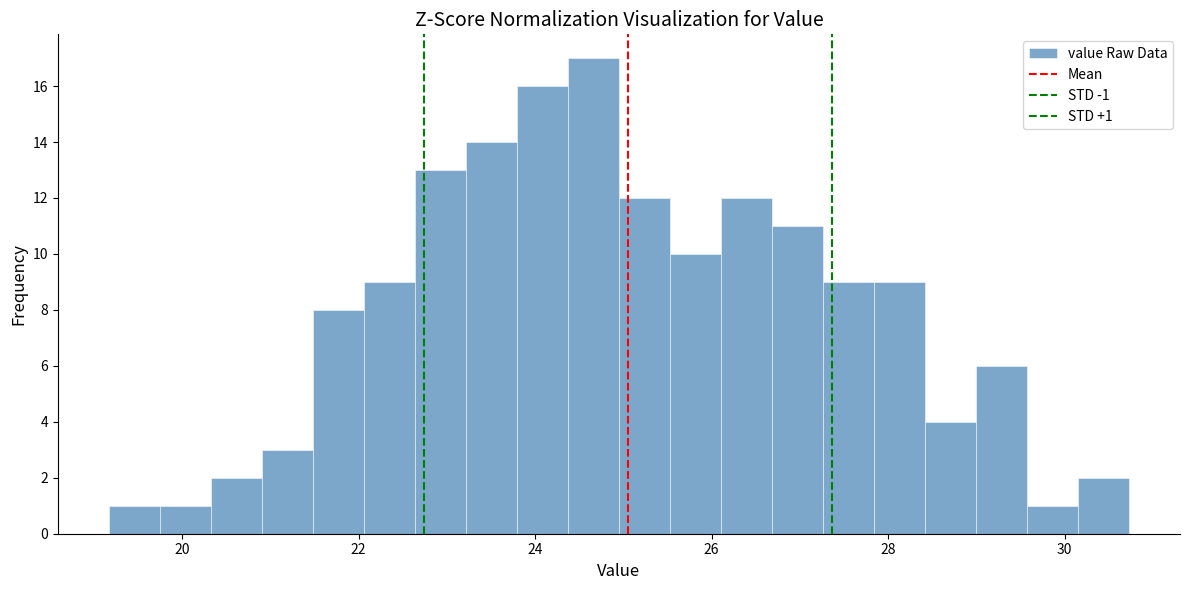

Read against the x-axis, roughly where is the centre of the tallest bar?

24.6